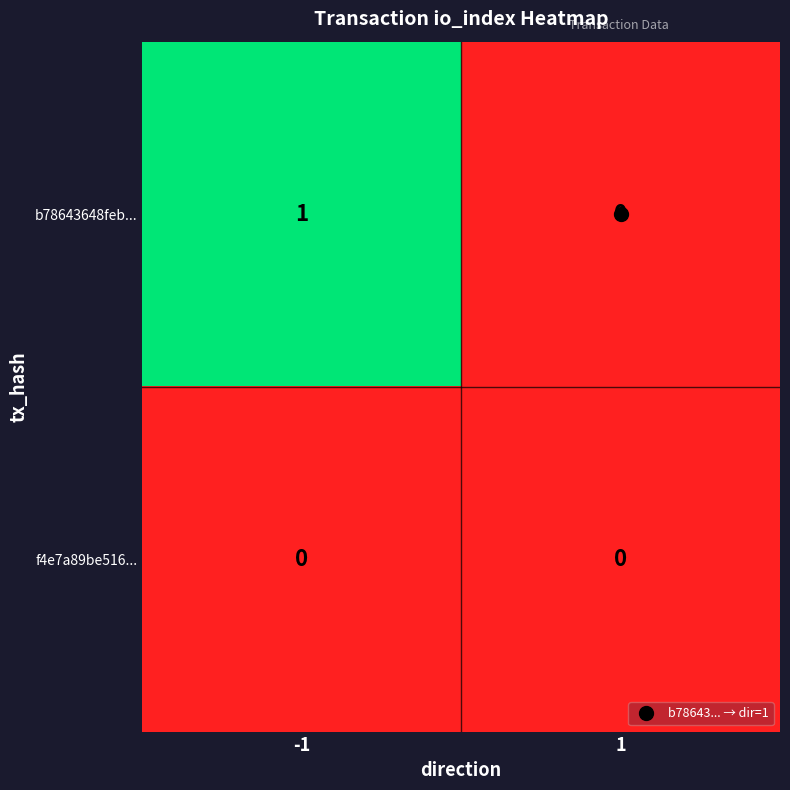

How many distinct data groups are displayed?

2